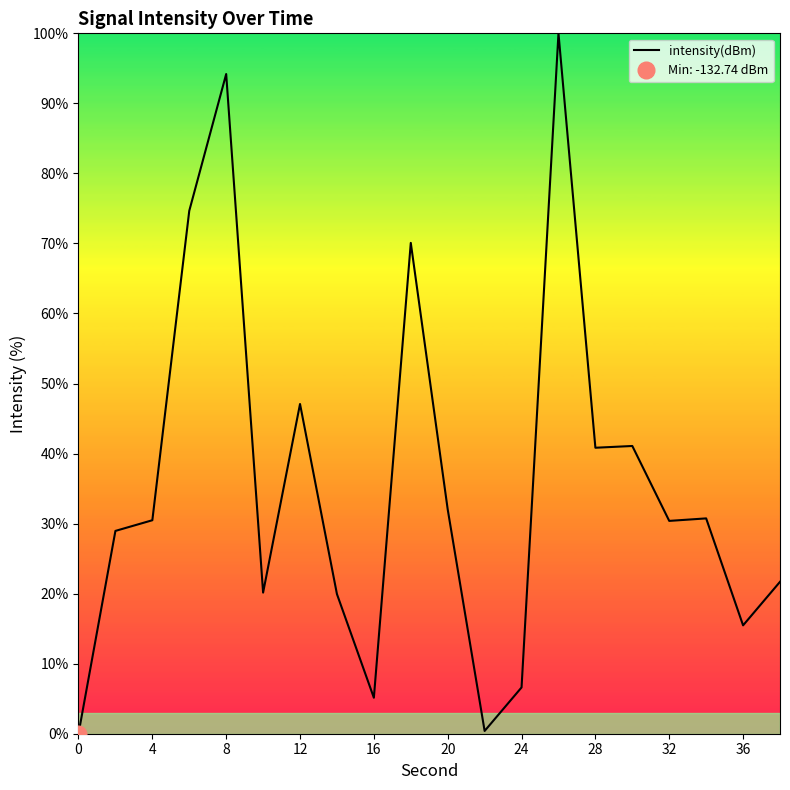

Reading left to right, what are all the values shown in this chart?

0.0	29.0	30.5	74.7	94.2	20.2	47.1	19.9	5.1	70.1	32.0	0.4	6.6	100.0	40.8	41.1	30.4	30.7	15.5	21.7